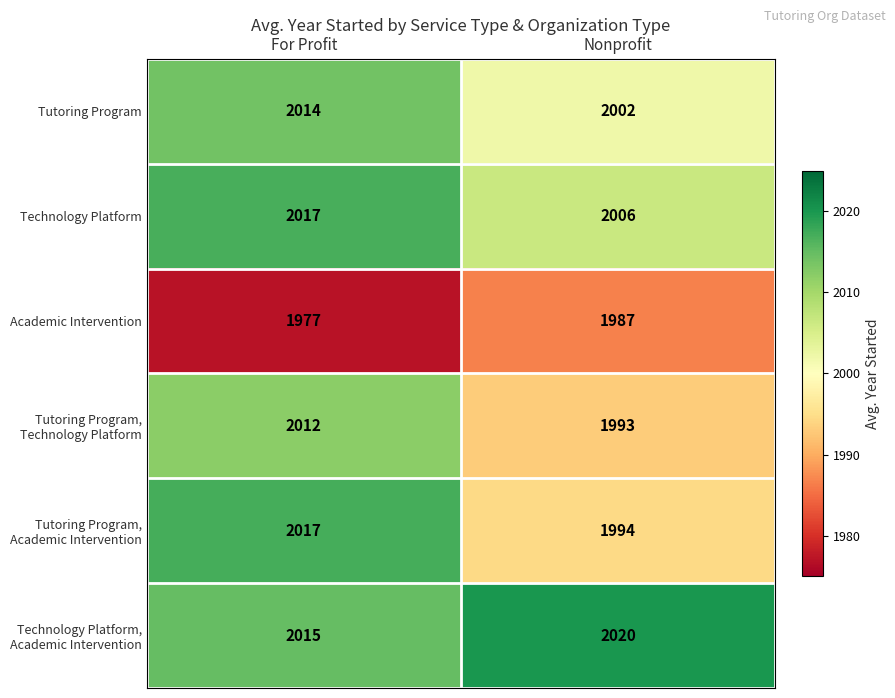

Rank the categories by Technology Platform value from highest to lowest.

For Profit, Nonprofit